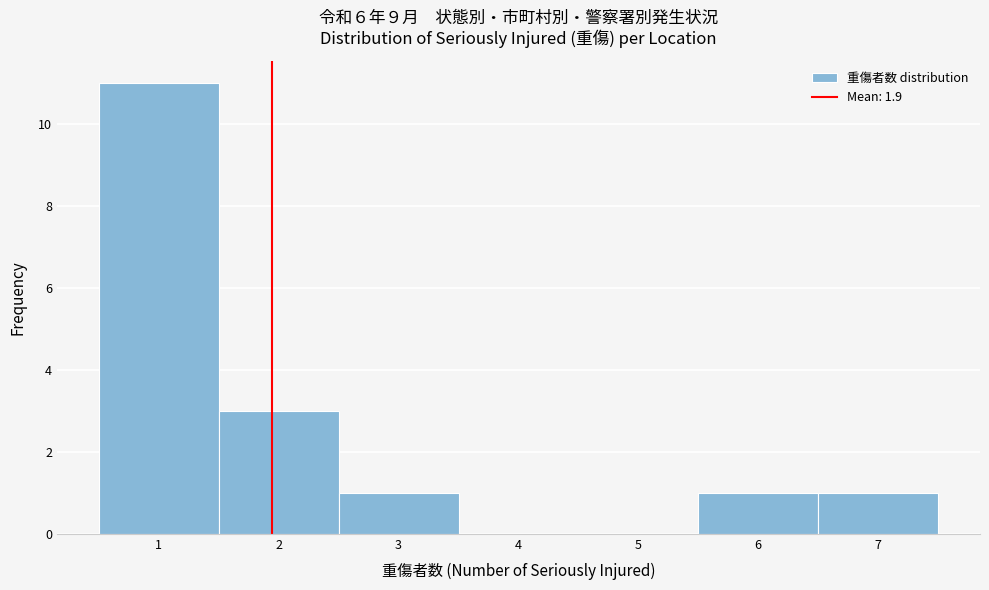

How tall is the bar that spans 2.5 to 3.5 on the x-axis? The values are not printed on the chart, so give them approximately, as read against the axis.

1